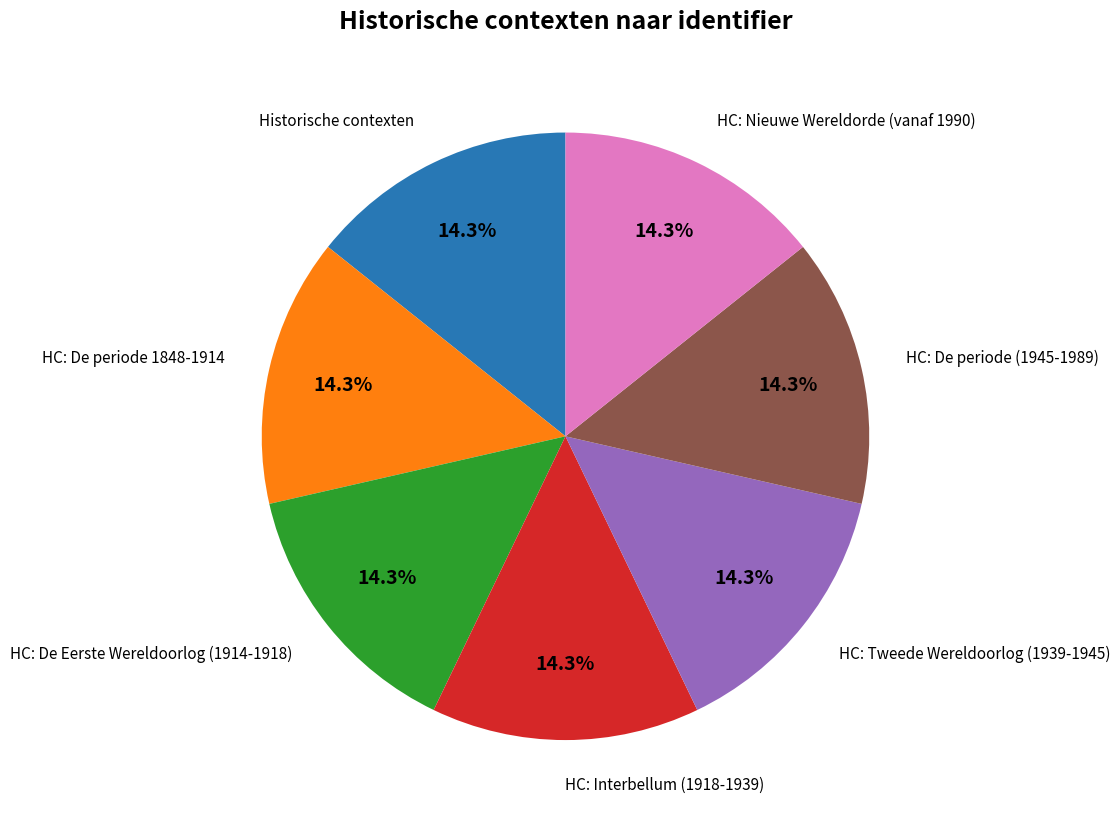

To the nearest percent, what is the combined percentage of HC: Nieuwe Wereldorde (vanaf 1990) and HC: Tweede Wereldoorlog (1939-1945)?

29%